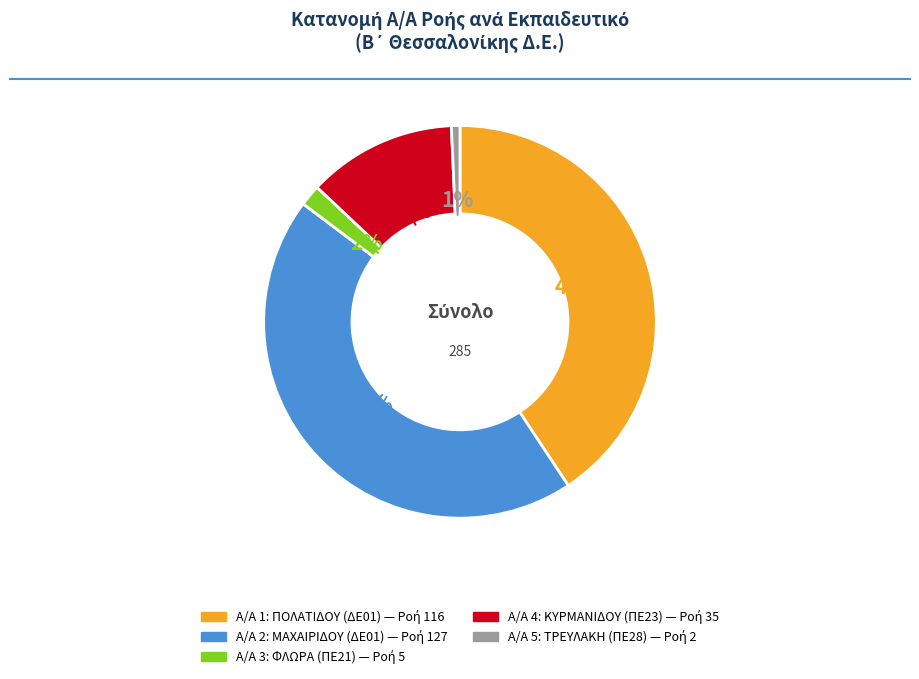

Is there a majority slice in this chart?

No